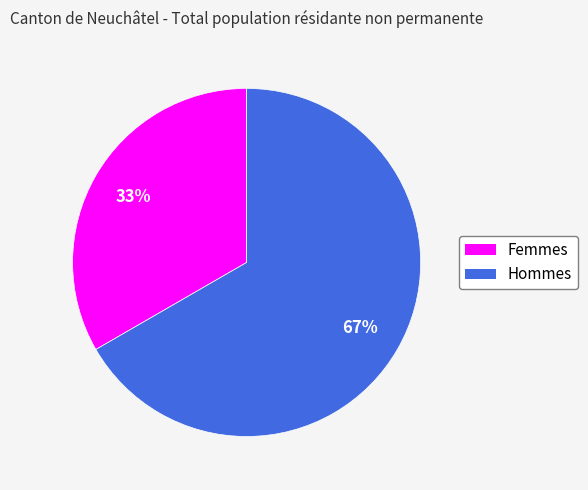

Combined, do Femmes and Hommes account for over 50%?

Yes